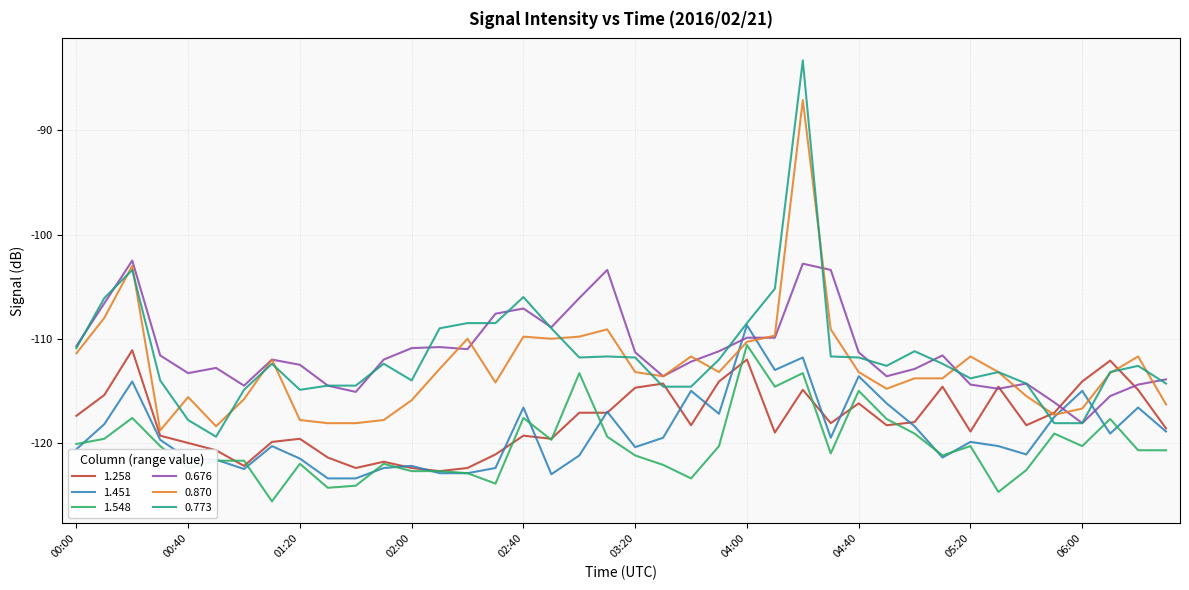

What is the maximum value shown in the chart?

-83.3